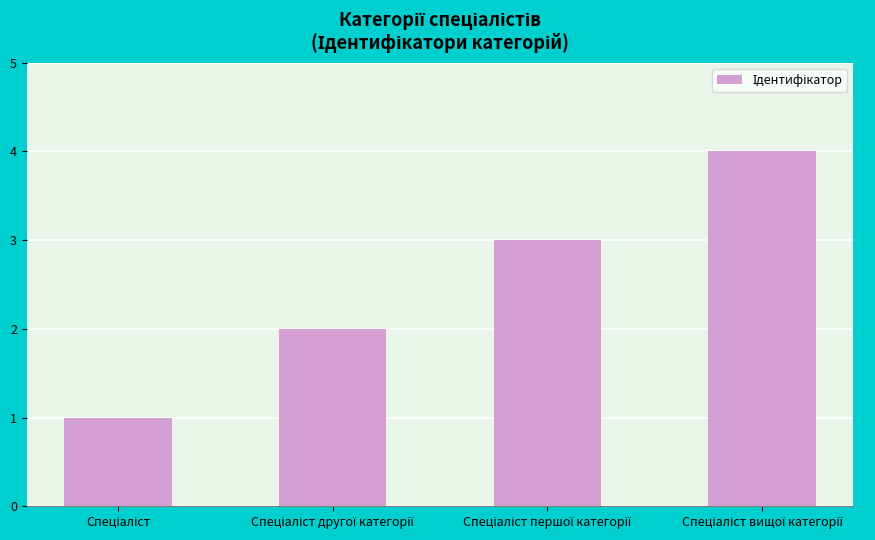

What is the maximum value shown in the chart?

4